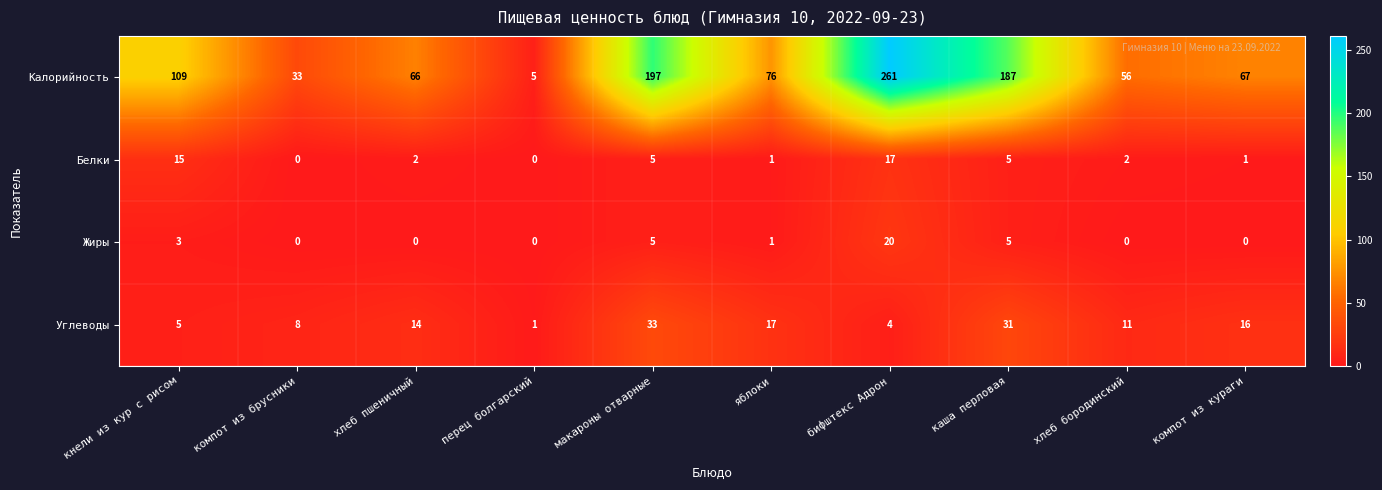

At which label does Калорийность reach its peak?

бифштекс Адрон